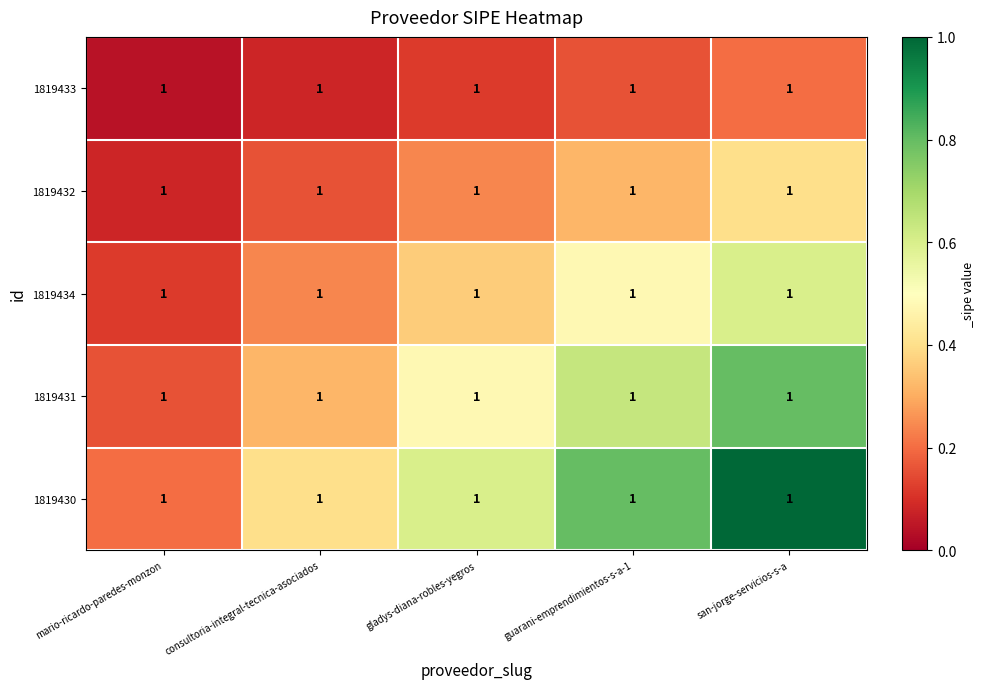

Reading right to left, list all the values displayed in this chart.

1819433: san-jorge-servicios-s-a=1.0	guarani-emprendimientos-s-a-1=1.0	gladys-diana-robles-yegros=1.0	consultoria-integral-tecnica-asociados=1.0	mario-ricardo-paredes-monzon=1.0
1819432: san-jorge-servicios-s-a=1.0	guarani-emprendimientos-s-a-1=1.0	gladys-diana-robles-yegros=1.0	consultoria-integral-tecnica-asociados=1.0	mario-ricardo-paredes-monzon=1.0
1819434: san-jorge-servicios-s-a=1.0	guarani-emprendimientos-s-a-1=1.0	gladys-diana-robles-yegros=1.0	consultoria-integral-tecnica-asociados=1.0	mario-ricardo-paredes-monzon=1.0
1819431: san-jorge-servicios-s-a=1.0	guarani-emprendimientos-s-a-1=1.0	gladys-diana-robles-yegros=1.0	consultoria-integral-tecnica-asociados=1.0	mario-ricardo-paredes-monzon=1.0
1819430: san-jorge-servicios-s-a=1.0	guarani-emprendimientos-s-a-1=1.0	gladys-diana-robles-yegros=1.0	consultoria-integral-tecnica-asociados=1.0	mario-ricardo-paredes-monzon=1.0